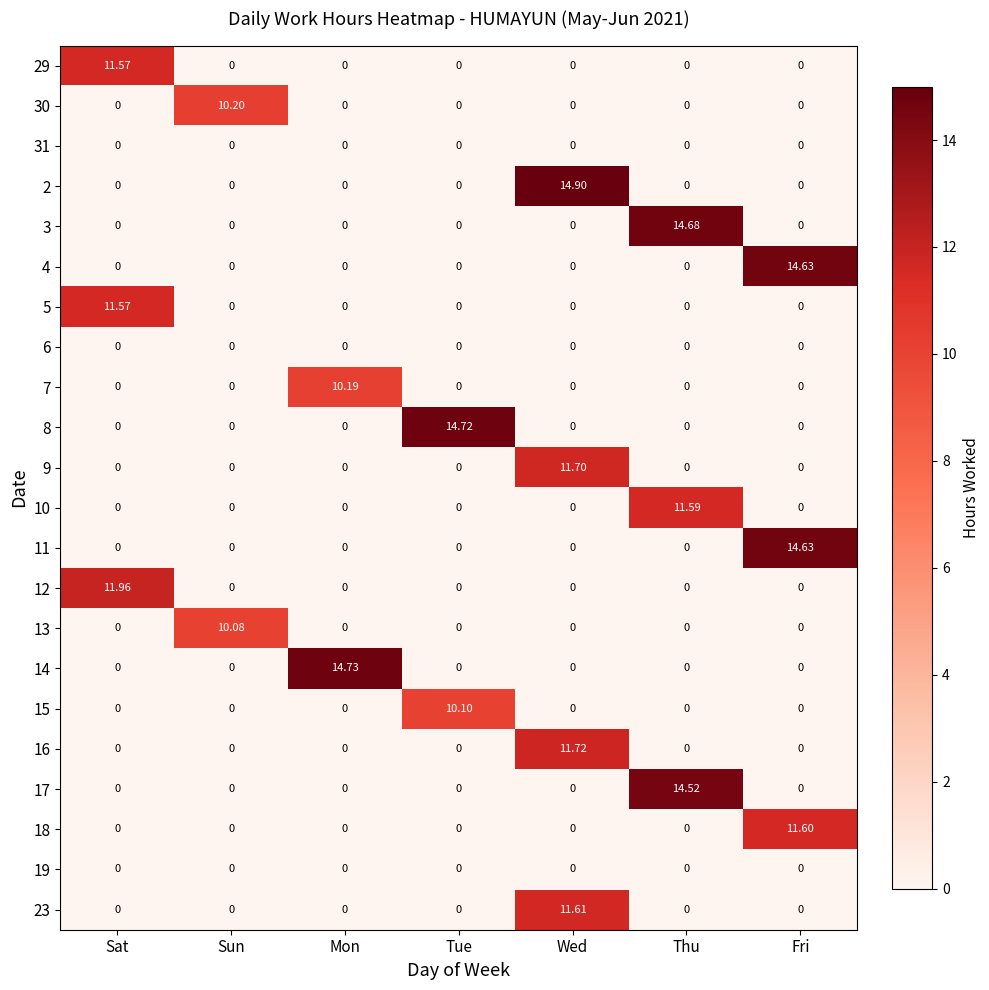

What is the spread (max minus min) of values at Fri?

14.6